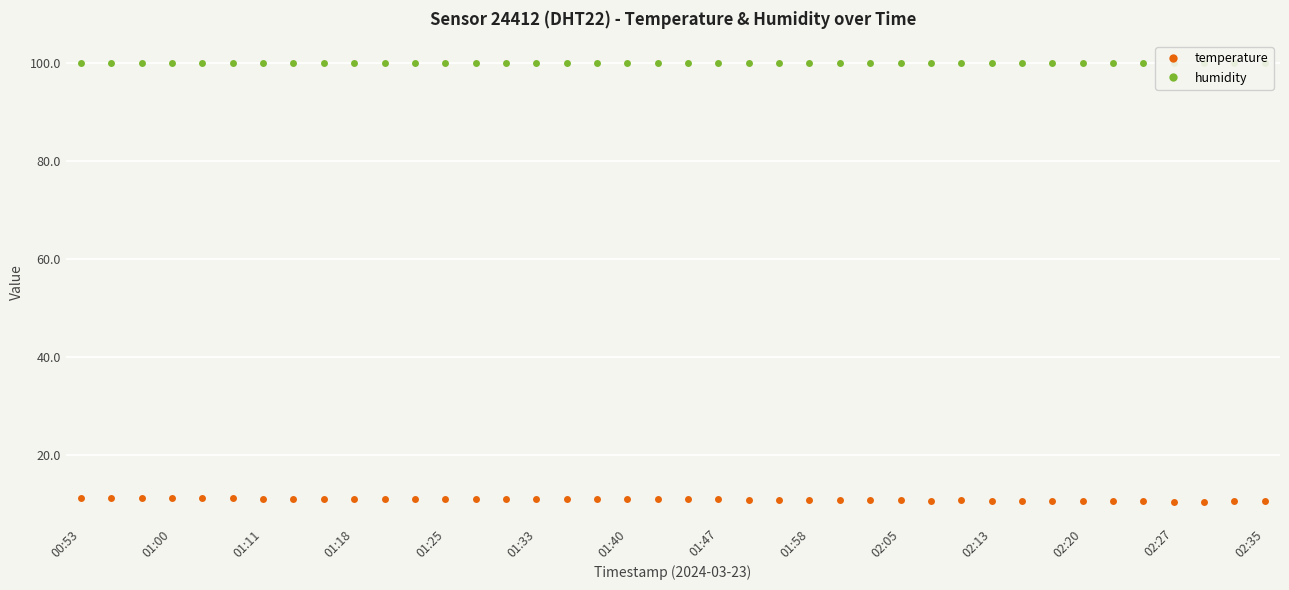

What is the minimum value for temperature?

10.4